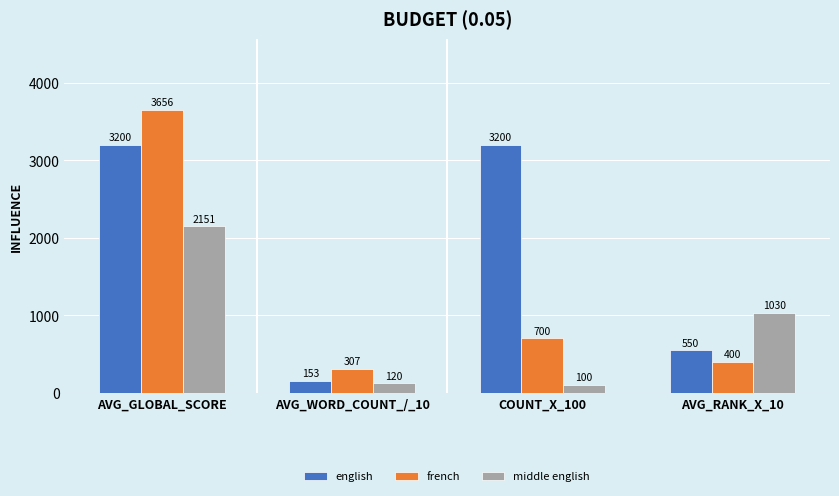

Reading left to right, list all the values displayed in this chart.

english: 3200	153	3200	550
french: 3656	307	700	400
middle english: 2151	120	100	1030